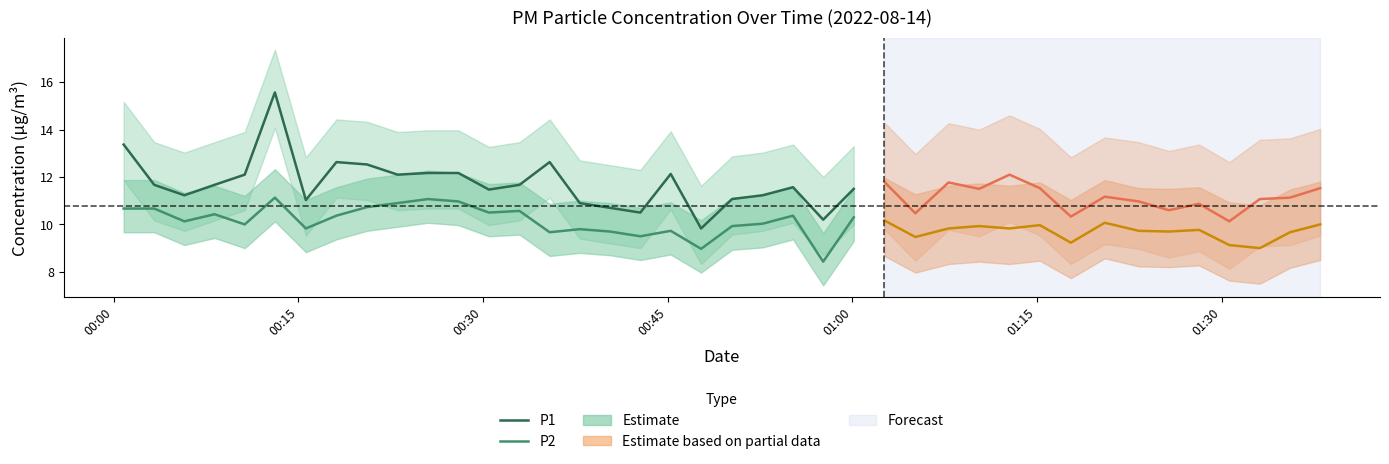

True or false: P2 and P1 cross at least once.

False